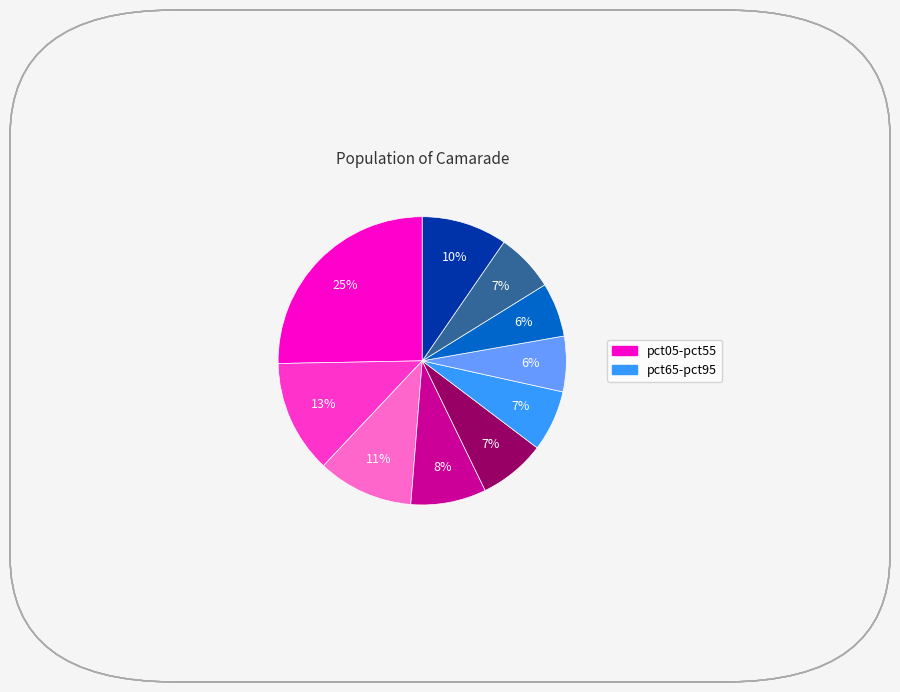

To the nearest percent, what is the difference between the largest and smallest slice percentages?

19%